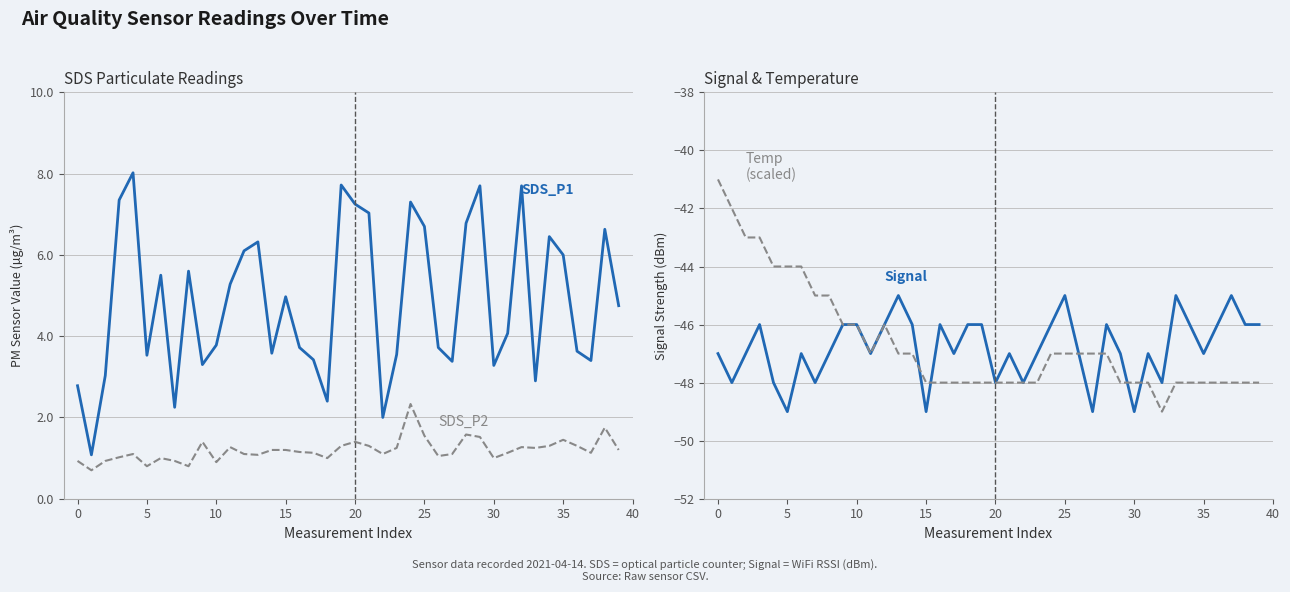

List the series in order of their peak value, lowest first.

Signal, Temp (scaled), SDS_P2, SDS_P1